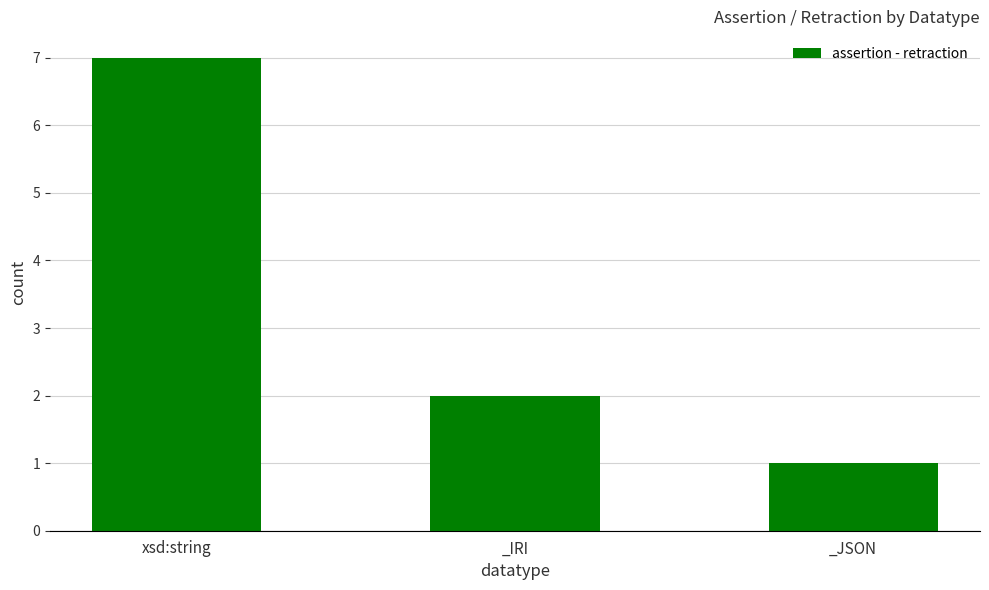

What is the change in value from xsd:string to _IRI?

-5